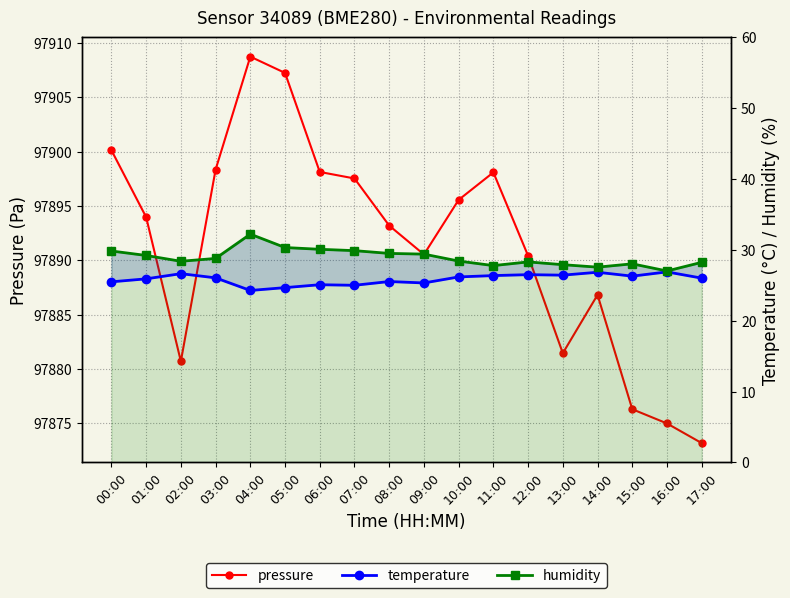

Reading left to right, list all the values displayed in this chart.

pressure: 00:00=97900.1	01:00=97894.0	02:00=97880.7	03:00=97898.3	04:00=97908.8	05:00=97907.2	06:00=97898.1	07:00=97897.5	08:00=97893.2	09:00=97890.5	10:00=97895.6	11:00=97898.1	12:00=97890.4	13:00=97881.4	14:00=97886.8	15:00=97876.3	16:00=97875.0	17:00=97873.2
temperature: 00:00=25.5	01:00=25.9	02:00=26.6	03:00=26.1	04:00=24.3	05:00=24.7	06:00=25.1	07:00=25.0	08:00=25.5	09:00=25.3	10:00=26.2	11:00=26.4	12:00=26.5	13:00=26.4	14:00=26.8	15:00=26.3	16:00=26.9	17:00=26.0
humidity: 00:00=29.8	01:00=29.2	02:00=28.4	03:00=28.8	04:00=32.2	05:00=30.3	06:00=30.1	07:00=29.9	08:00=29.5	09:00=29.4	10:00=28.4	11:00=27.8	12:00=28.3	13:00=27.9	14:00=27.6	15:00=28.0	16:00=27.0	17:00=28.2